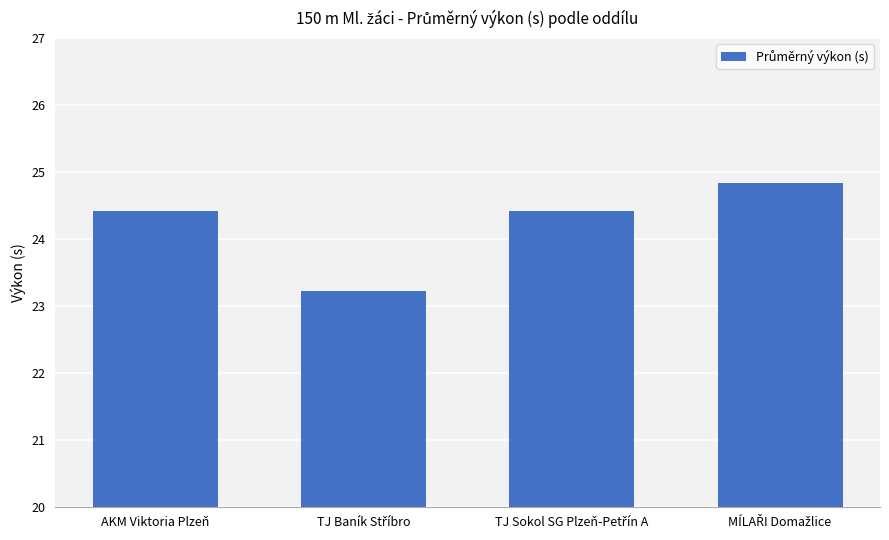

What is the value of the 1st bar from the left?

24.4